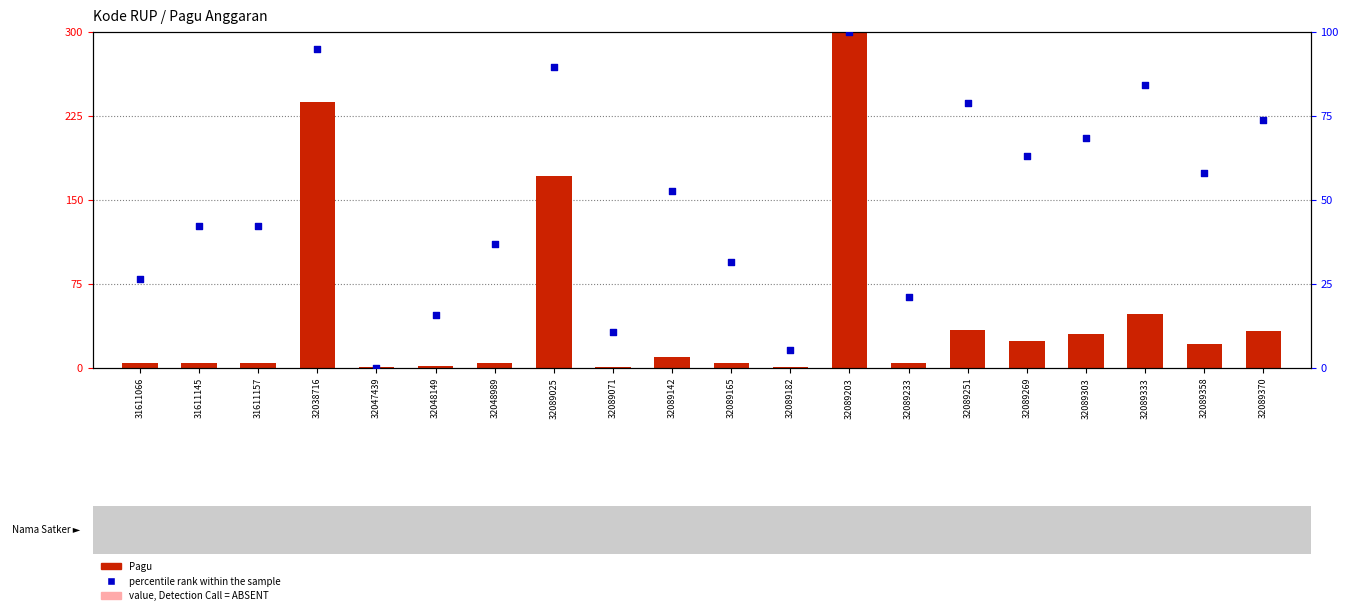

At how many categories does at least one series exceed 196?

2